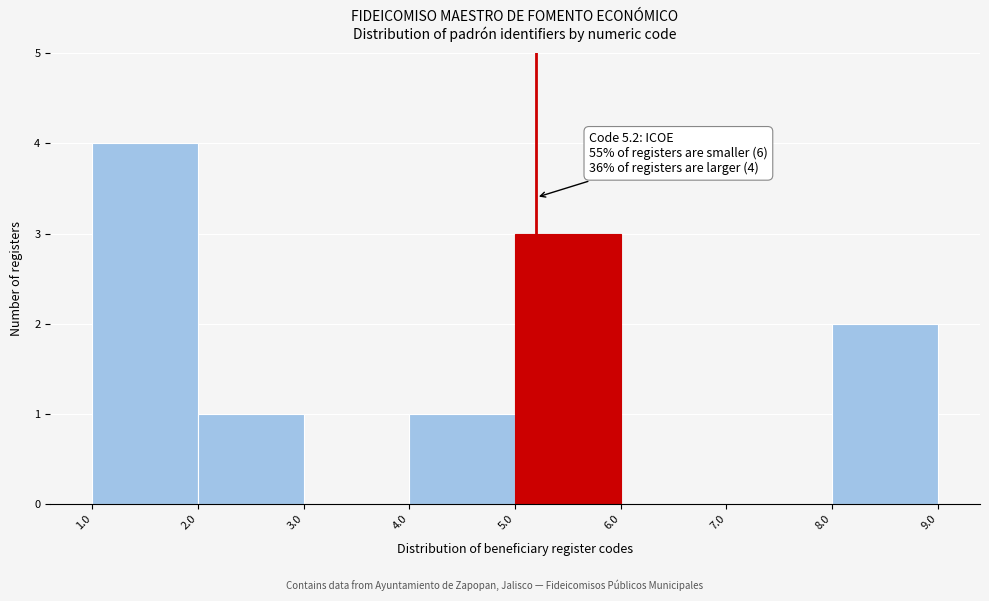

Over which range of the x-axis is the bar tallest?

1.0 to 2.0